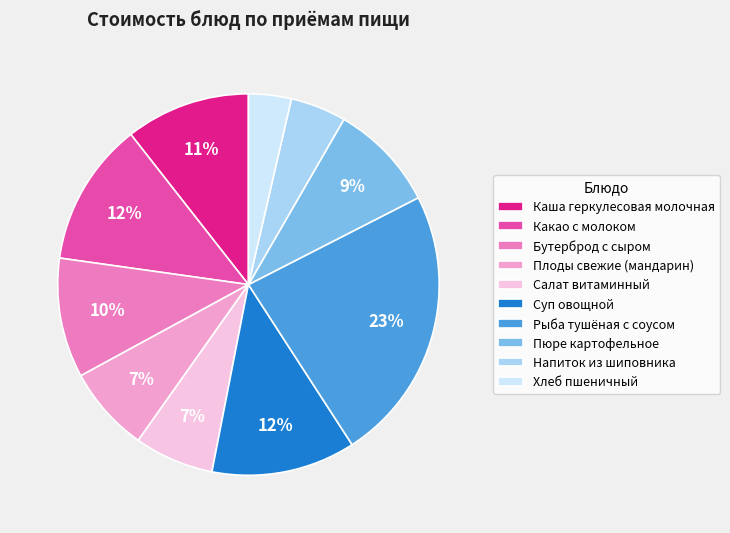

To the nearest percent, what percentage of the pie is Напиток из шиповника?

5%